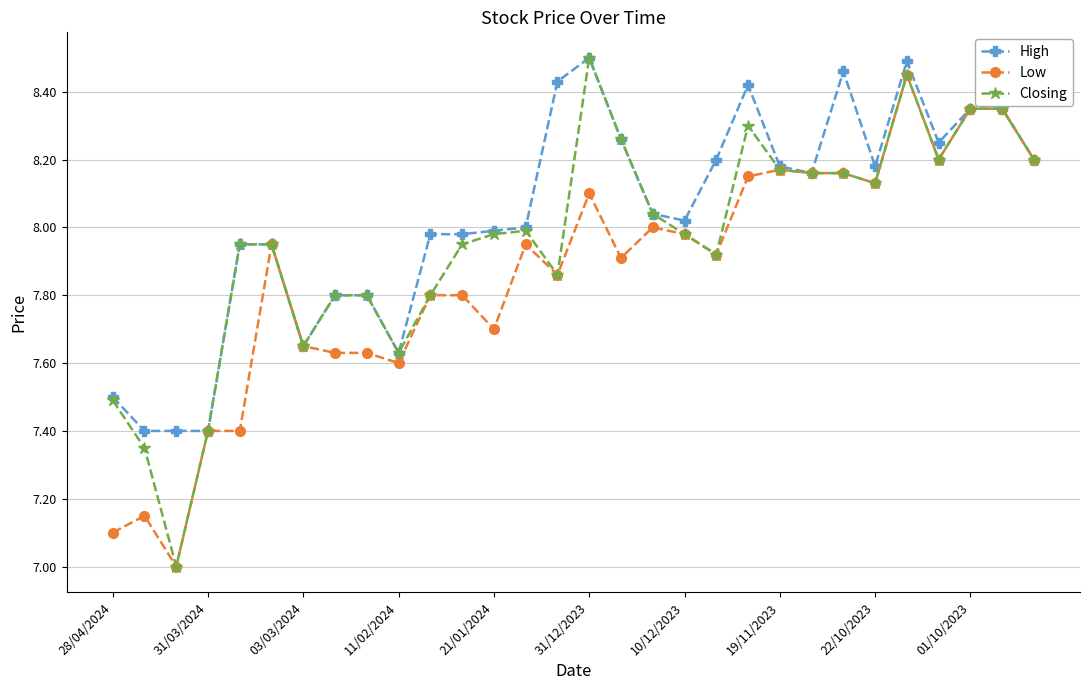

Which series has the largest total across all categories?

High